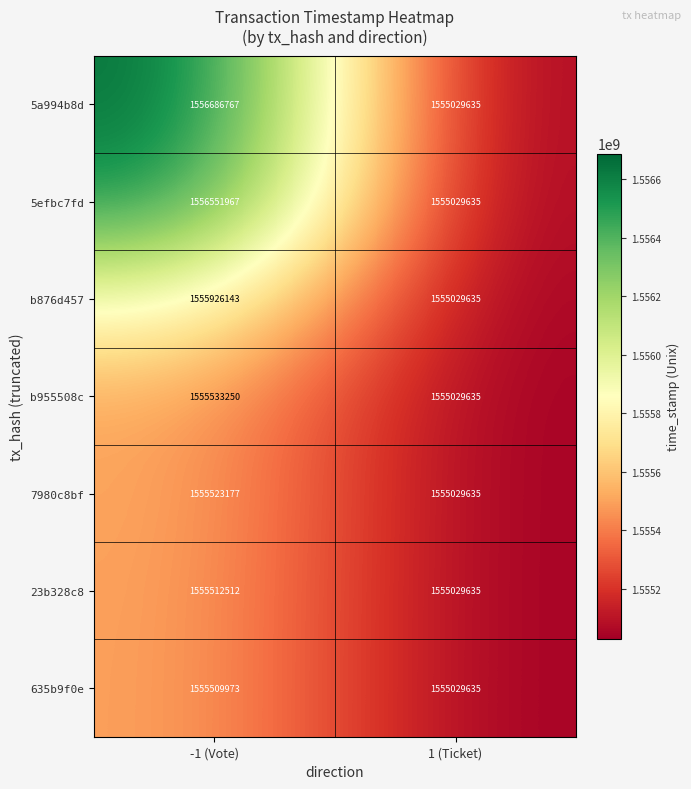

At -1 (Vote), list the series in order from smallest to largest.

635b9f0e, 23b328c8, 7980c8bf, b955508c, b876d457, 5efbc7fd, 5a994b8d